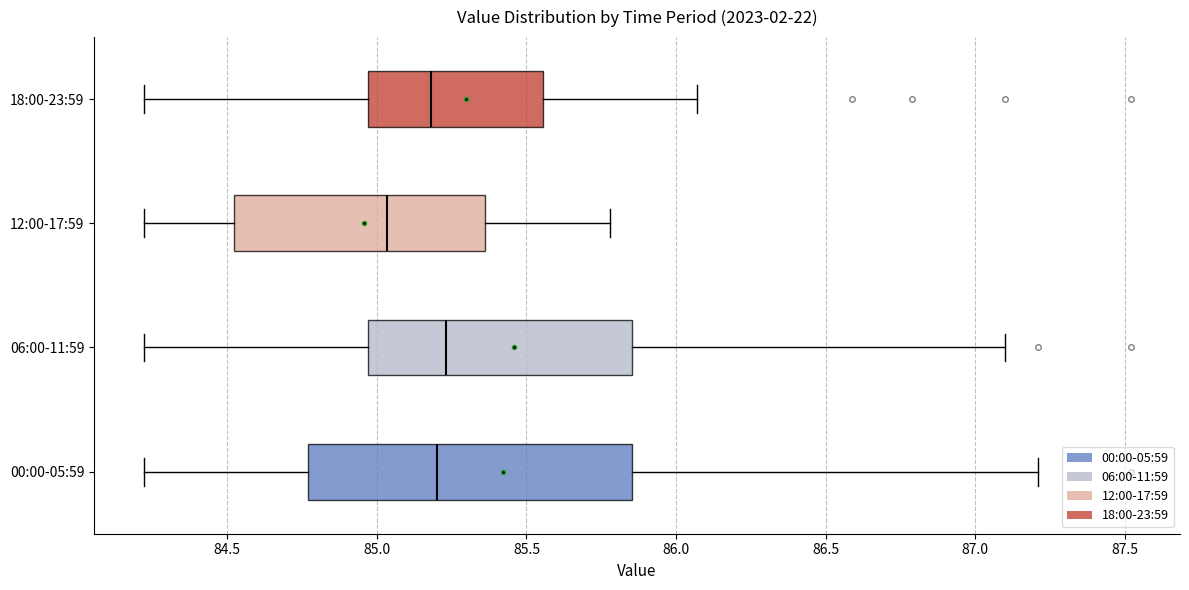

Reading bottom to top, read every box against the x-axis: the position of its median line, the range the box covers, and the ends of its whiskers. The values are not printed on the chart, so give them approximately, as read against the axis.

00:00-05:59: median 85.20, box 84.75 to 85.85, whiskers 84.20 to 87.20
06:00-11:59: median 85.25, box 84.95 to 85.85, whiskers 84.20 to 87.10
12:00-17:59: median 85.05, box 84.50 to 85.35, whiskers 84.20 to 85.80
18:00-23:59: median 85.20, box 84.95 to 85.55, whiskers 84.20 to 86.05